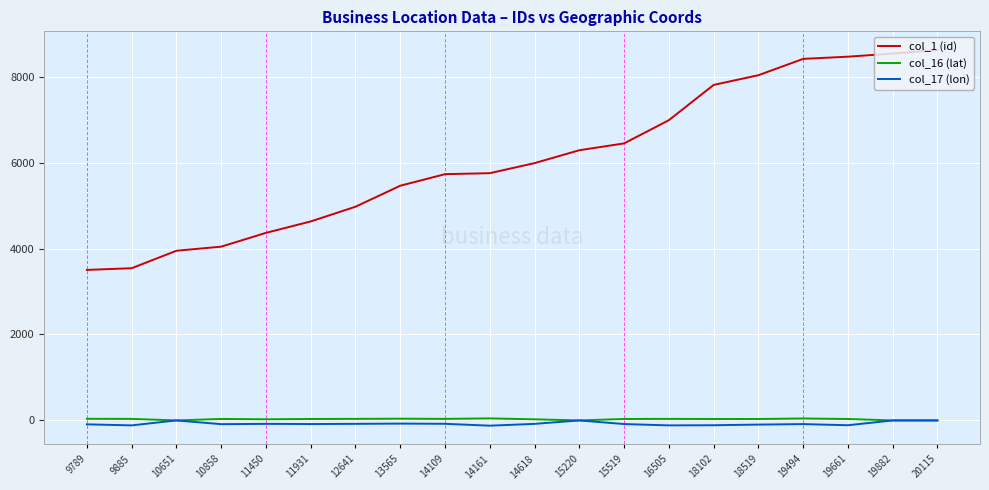

Is it true that col_16 (lat) equals 45.3 at 19494?

True